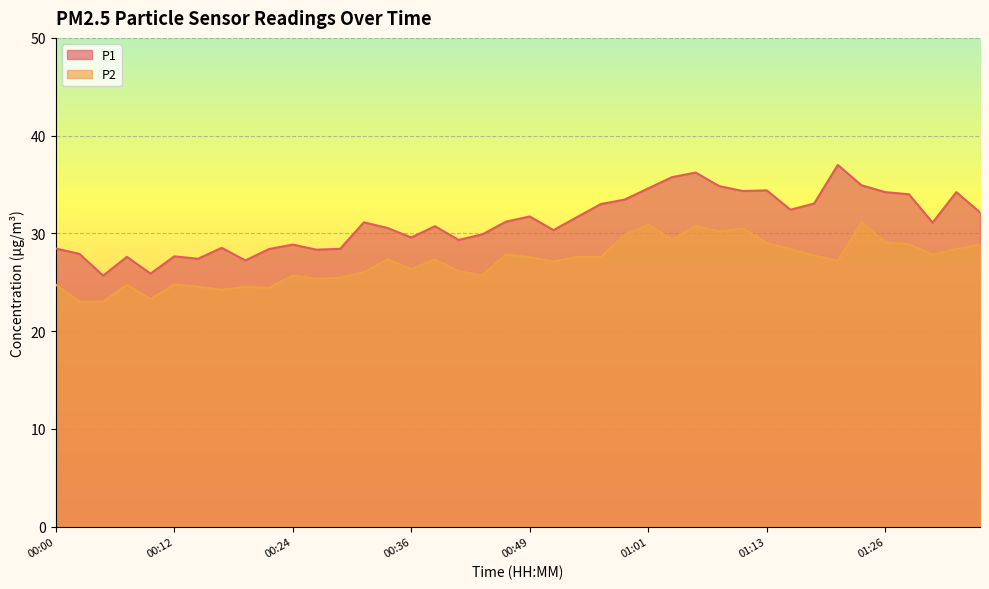

Does the chart display data point markers on the line(s)?

No